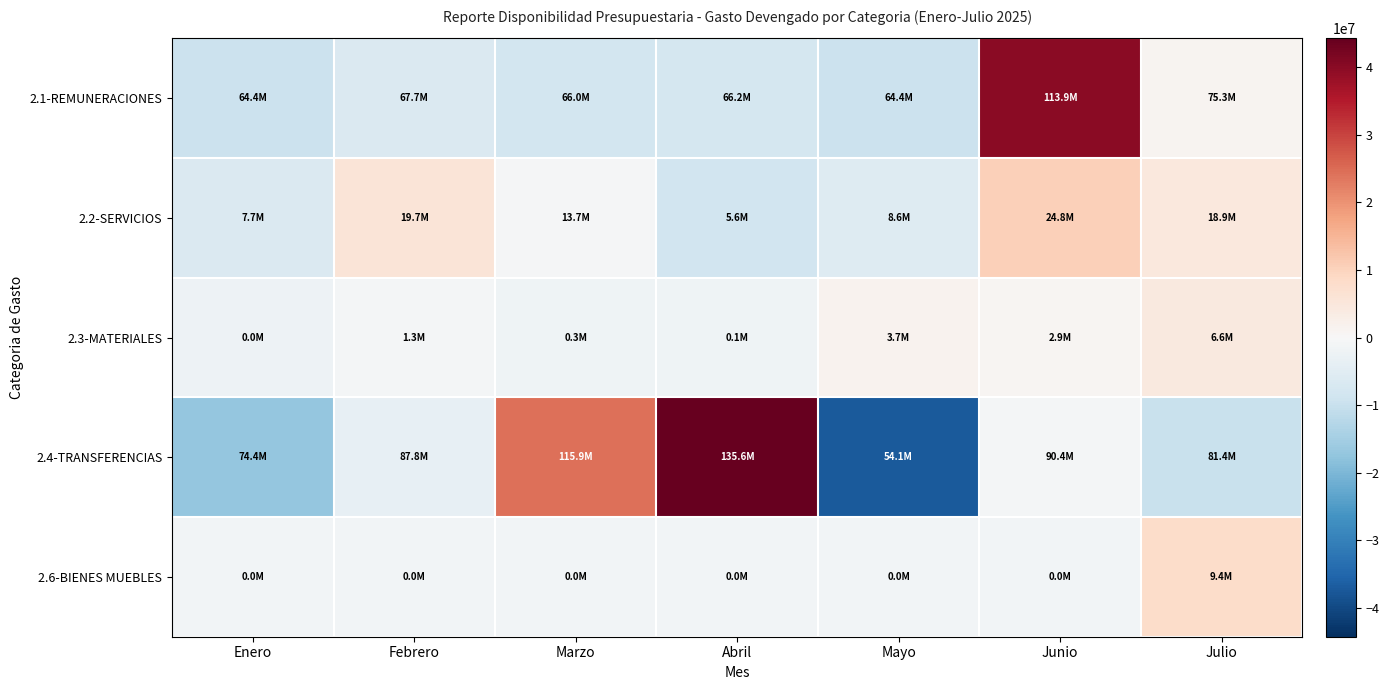

Reading left to right, extract all data points from this chart.

2.1-REMUNERACIONES: Enero=-9587233.1	Febrero=-6265738.5	Marzo=-7963085.0	Abril=-7793482.6	Mayo=-9604547.3	Junio=39936935.9	Julio=1277150.7
2.2-SERVICIOS: Enero=-6414019.5	Febrero=5553433.3	Marzo=-467076.3	Abril=-8531507.7	Mayo=-5553618.7	Junio=10677389.9	Julio=4735398.9
2.3-MATERIALES: Enero=-2110918.1	Febrero=-813058.0	Marzo=-1833104.1	Abril=-2033651.7	Mayo=1527398.3	Junio=793987.3	Julio=4469346.5
2.4-TRANSFERENCIAS: Enero=-16962677.6	Febrero=-3593121.4	Marzo=24521524.9	Abril=44259880.5	Mayo=-37311232.5	Junio=-947234.5	Julio=-9967139.5
2.6-BIENES MUEBLES: Enero=-1342300.8	Febrero=-1340719.6	Marzo=-1342300.8	Abril=-1342300.8	Mayo=-1342300.8	Junio=-1342300.8	Julio=8052223.7